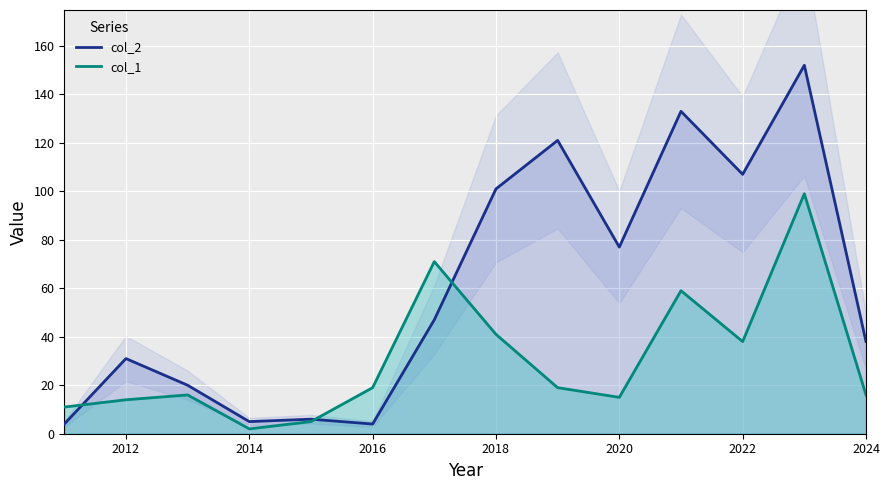

The value of col_2 at 2012 is 41. True or false?

False